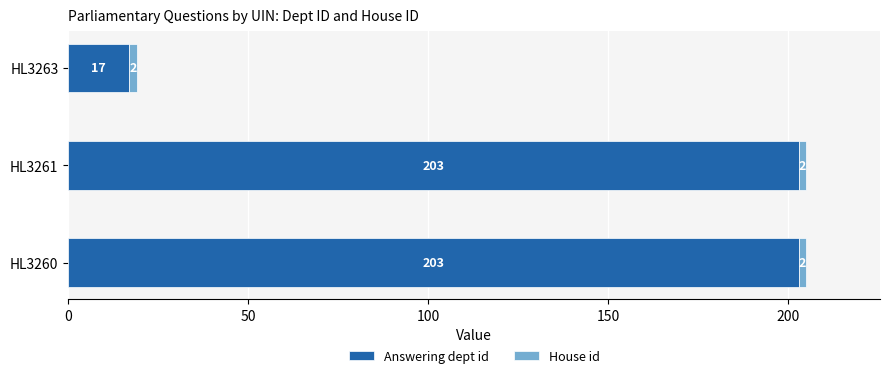

The value of Answering dept id at HL3260 is 332. True or false?

False